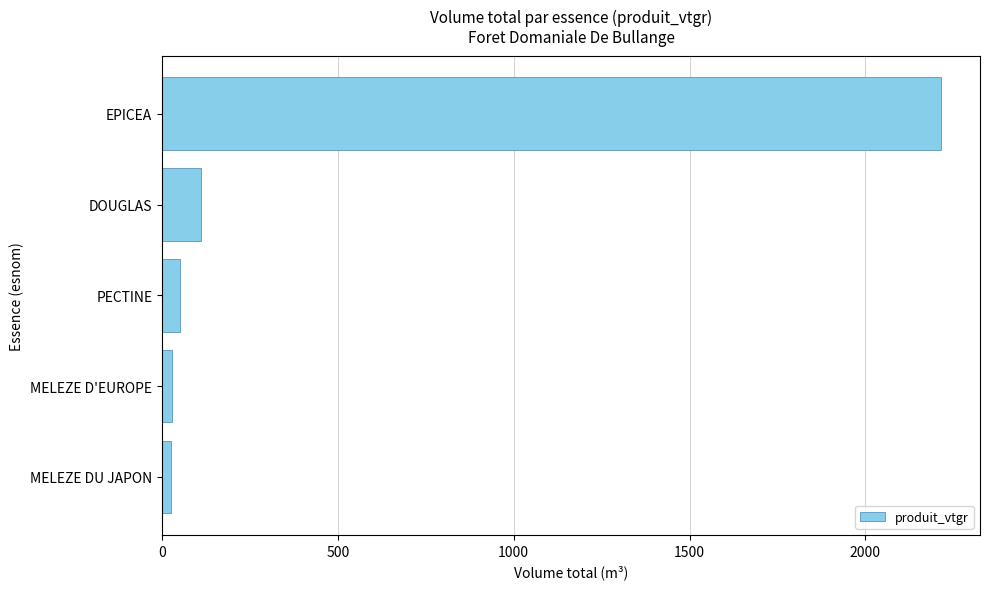

What is the maximum value shown in the chart?

2215.1